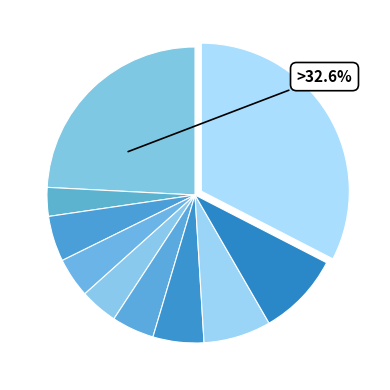

What percentage is NOT represented by pct65?

94.4%